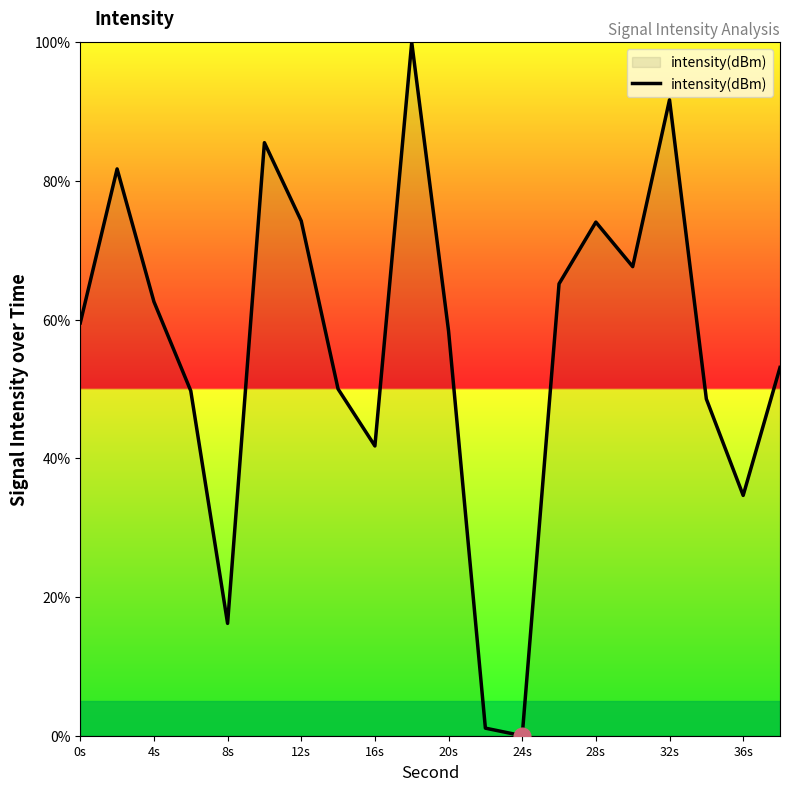

What is the greatest value displayed?

100.0